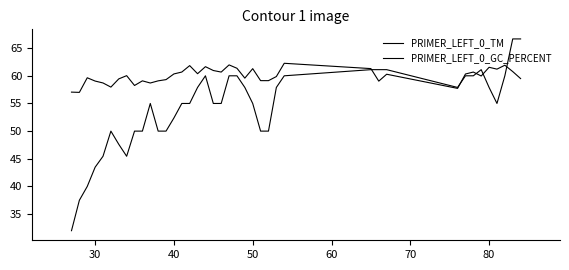

Rank the series by their average value, from highest to lowest.

PRIMER_LEFT_0_TM, PRIMER_LEFT_0_GC_PERCENT